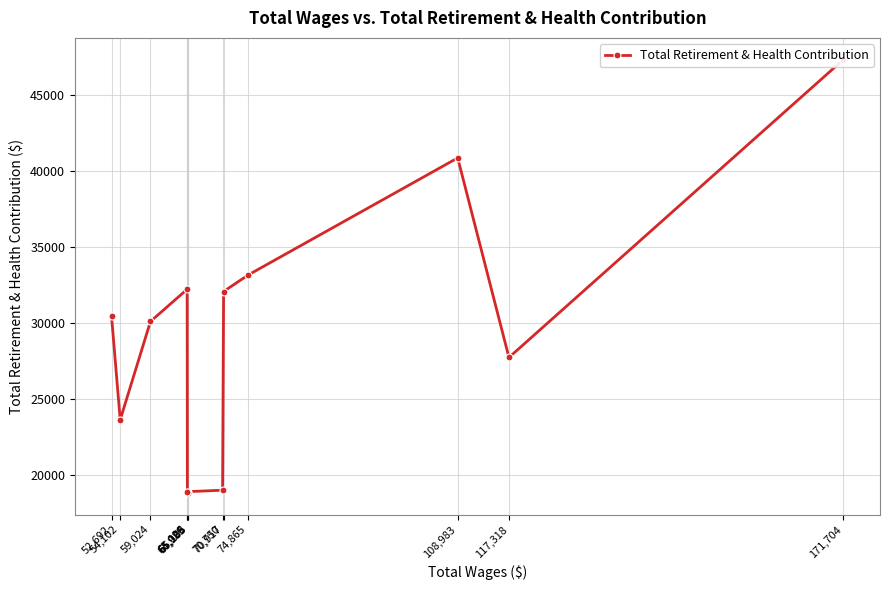

What is the sum of all values?

372989